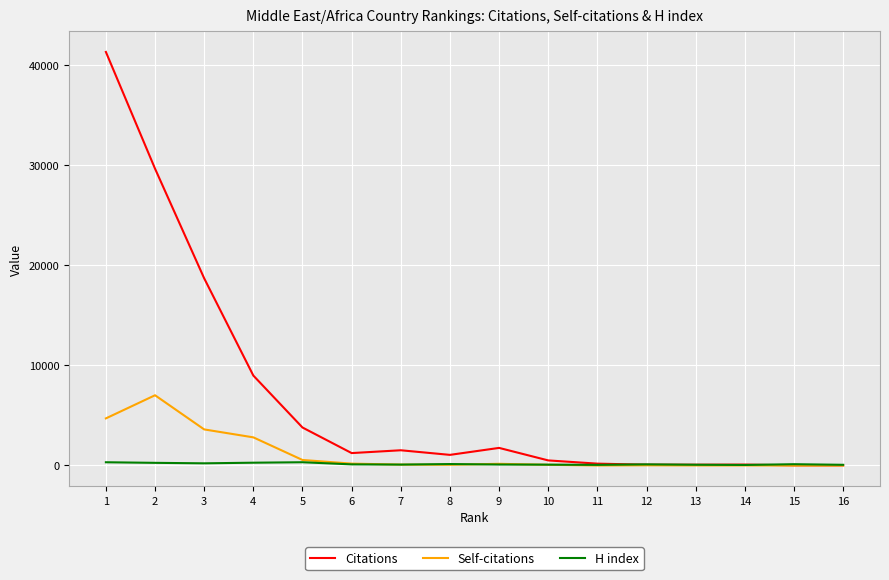

Is the value of Citations at 3 greater than the value of H index at 4?

Yes